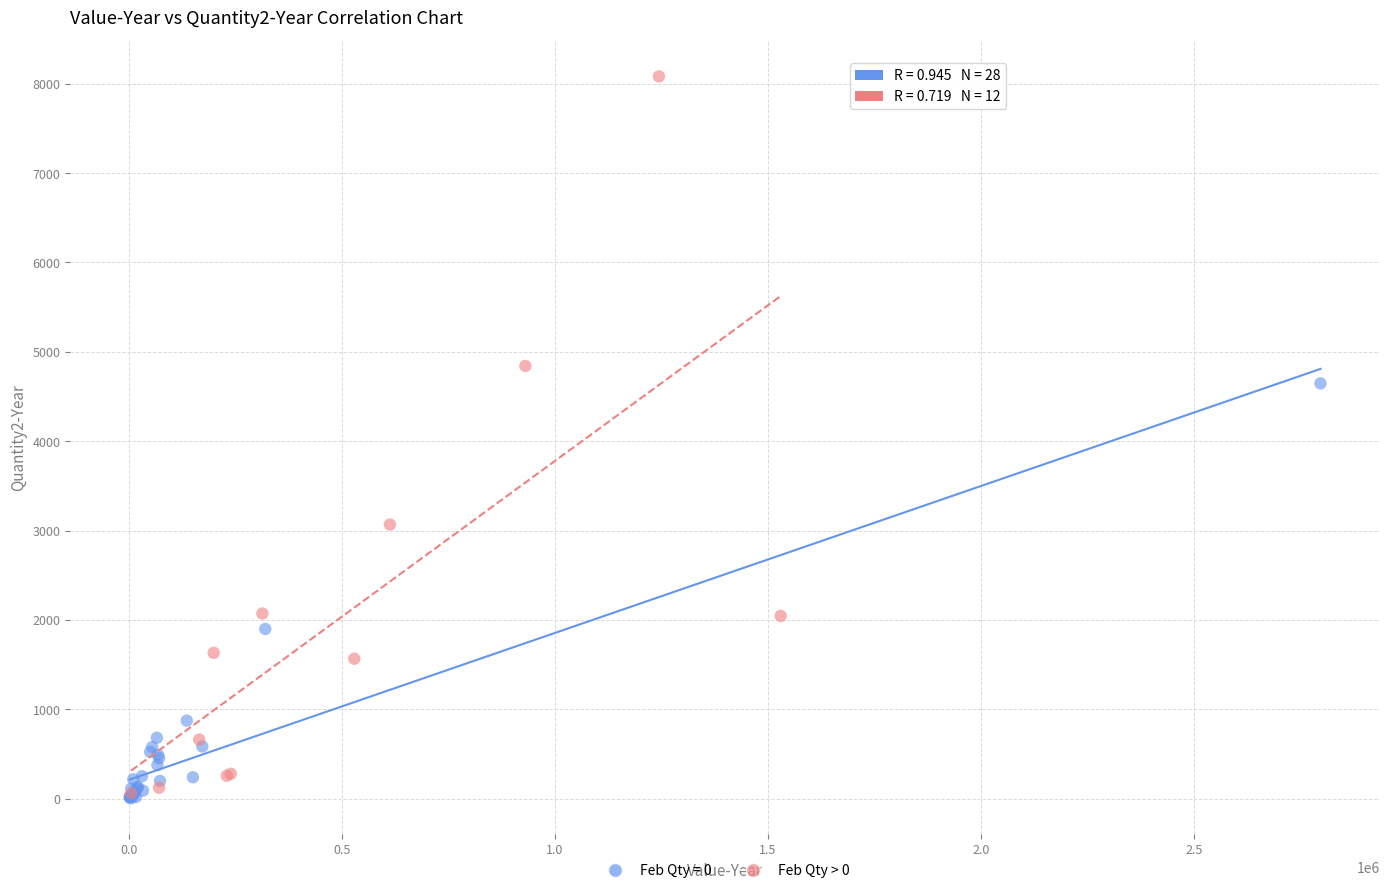

Which series has the widest spread of Y values?

Feb Qty > 0